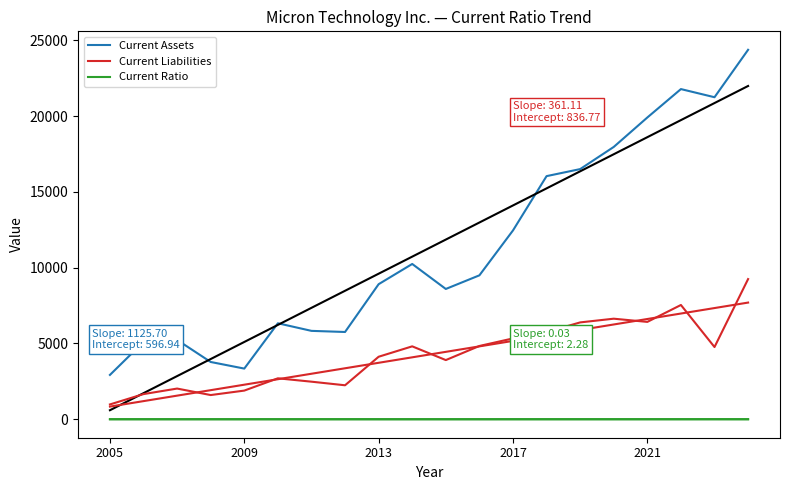

What are all the series names shown in the legend?

Current Assets, Current Liabilities, Current Ratio